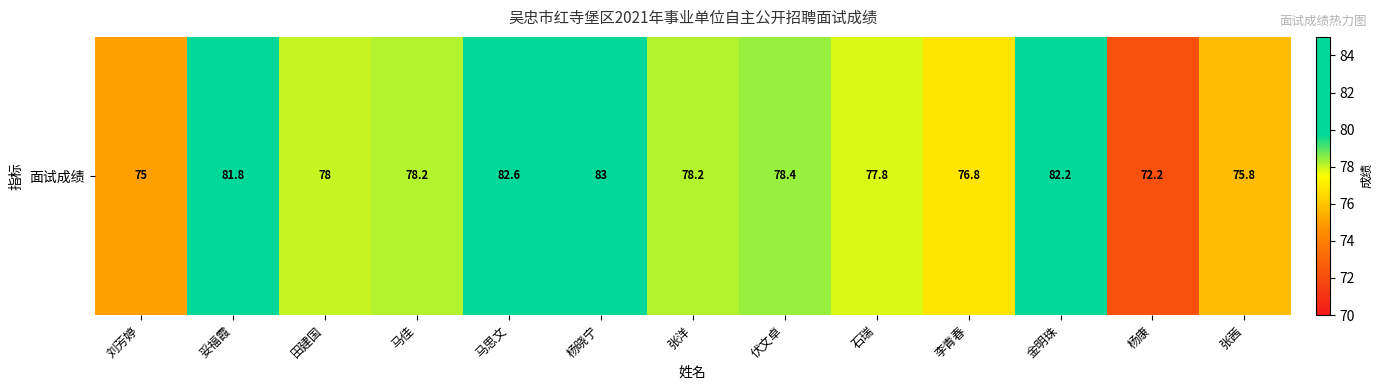

Which label corresponds to the largest value in the chart?

杨晓宁